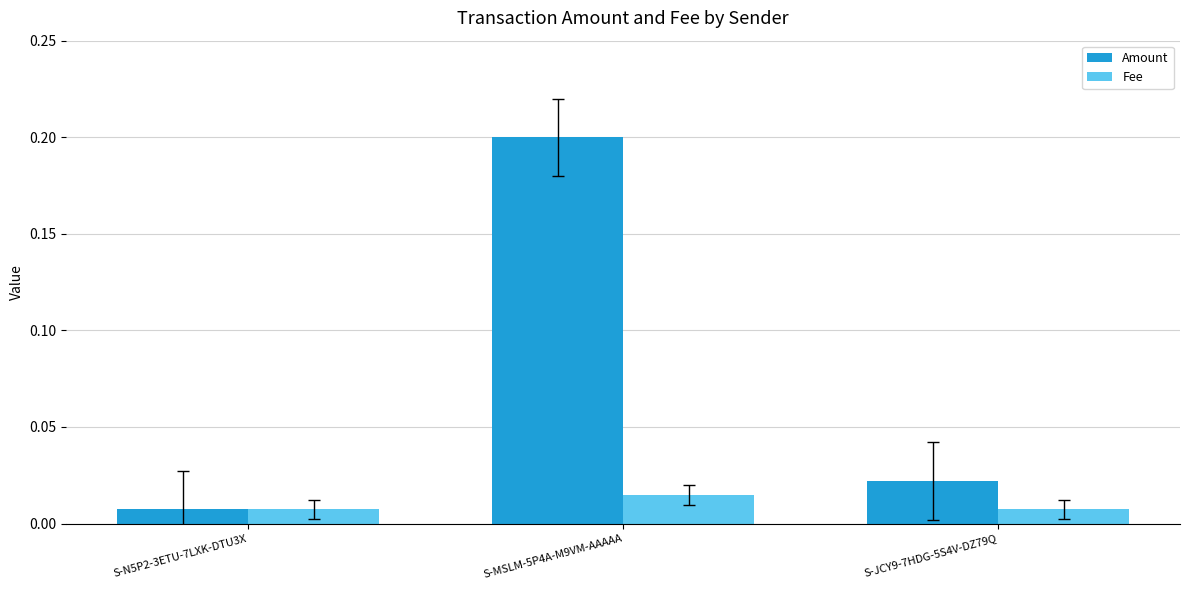

Which series has the largest range (max minus min)?

Amount